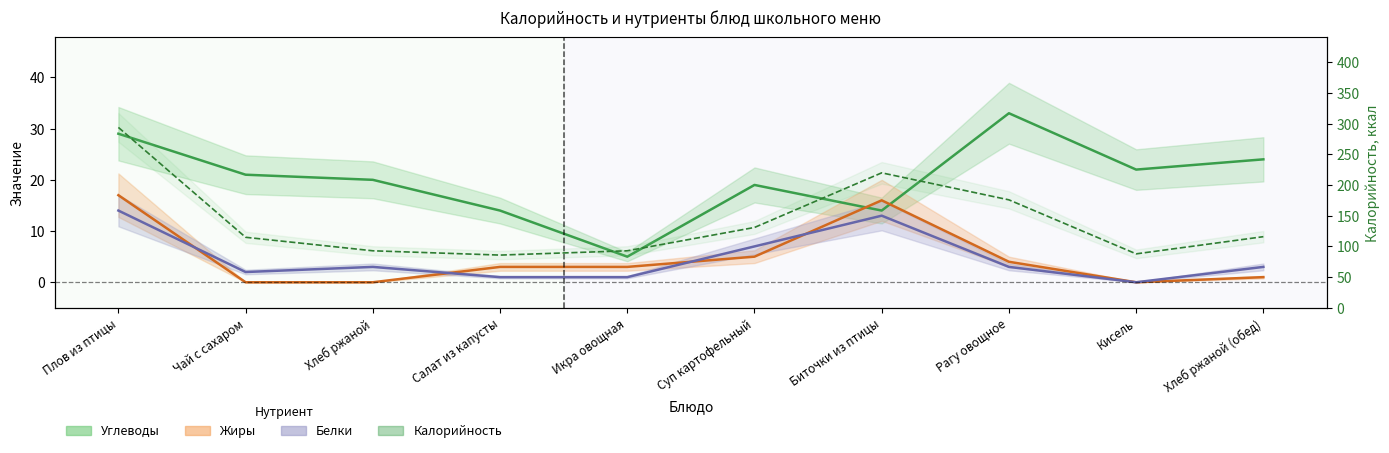

How many values are below 116?

5